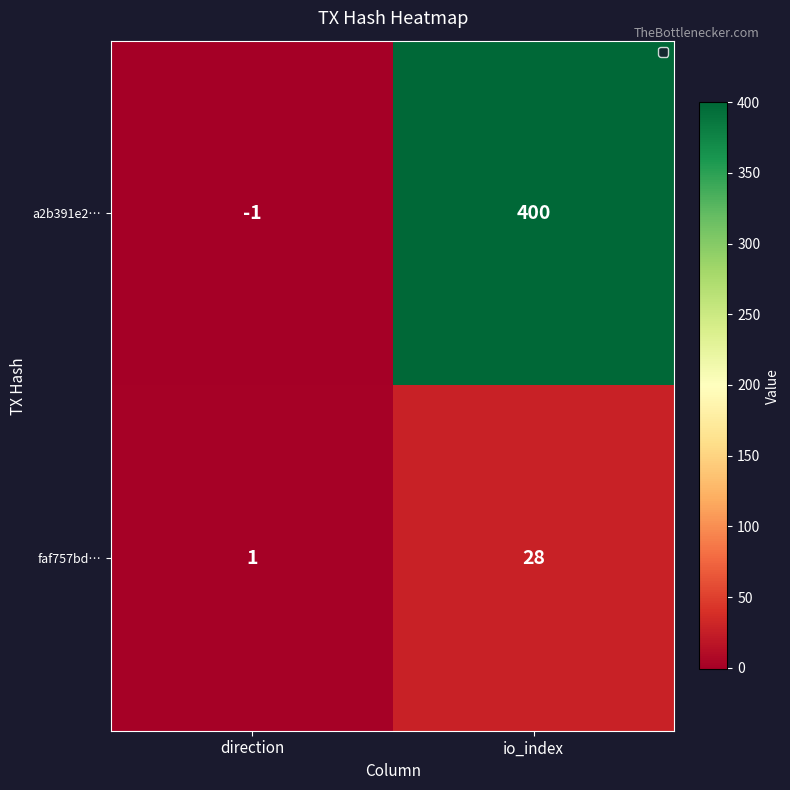

What is the average value of the a2b391e2… series?

200